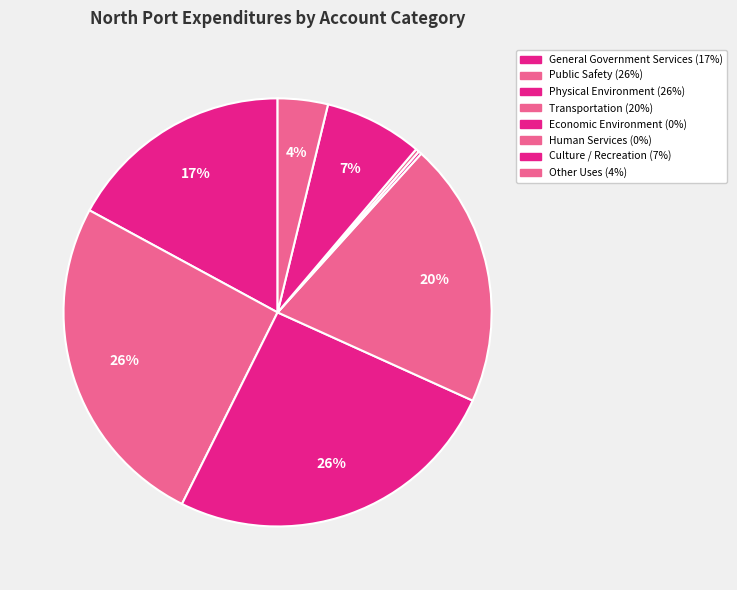

What percentage is the Public Safety slice, to the nearest percent?

26%